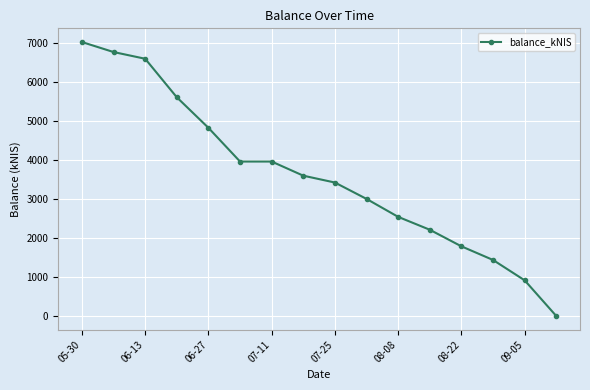

How many categories are shown in the chart?

16